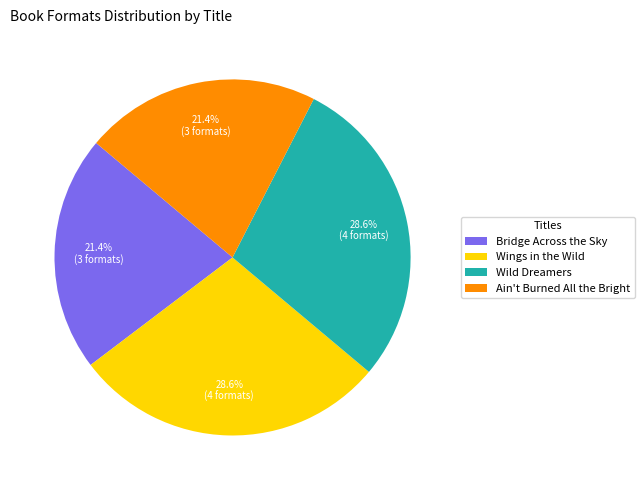

Combined, do Wild Dreamers and Wings in the Wild account for over 50%?

Yes